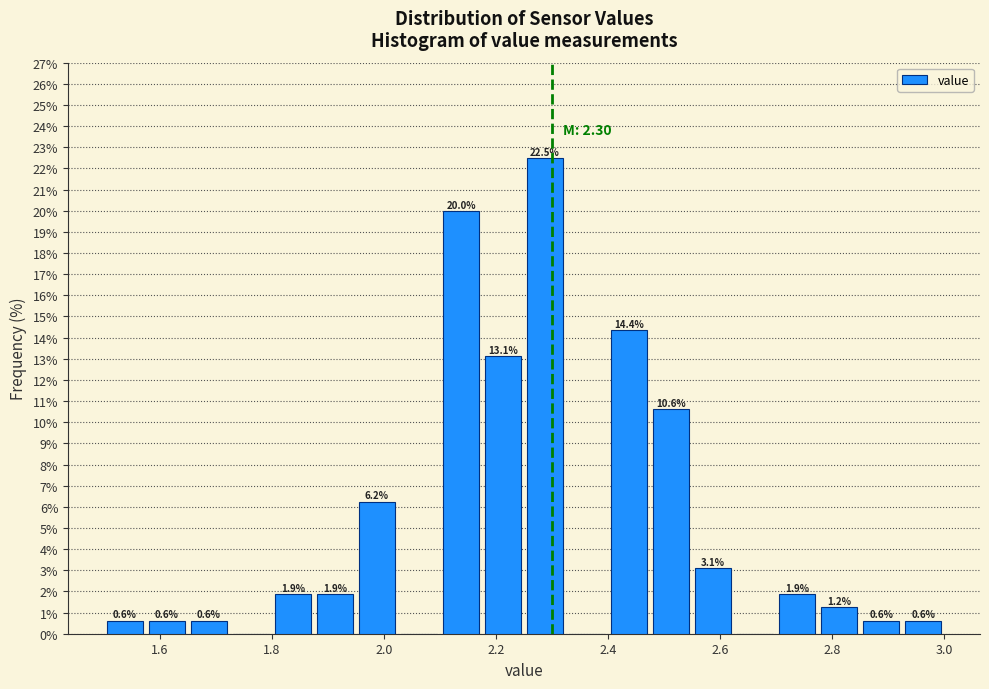

Around what value on the x-axis is the tallest bar? Give the approximate position of its centre, as read against the axis.

2.28